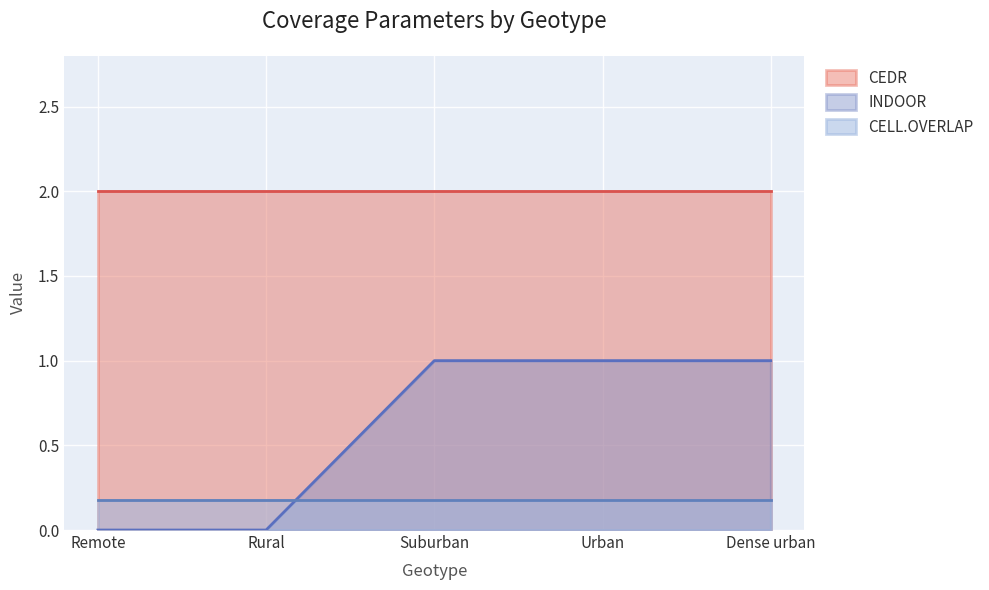

Which category has the highest value in the INDOOR series?

Suburban